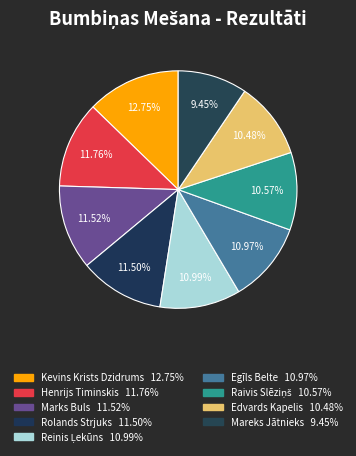

Combined, do Reinis Ļekūns and Marks Buls account for over 50%?

No